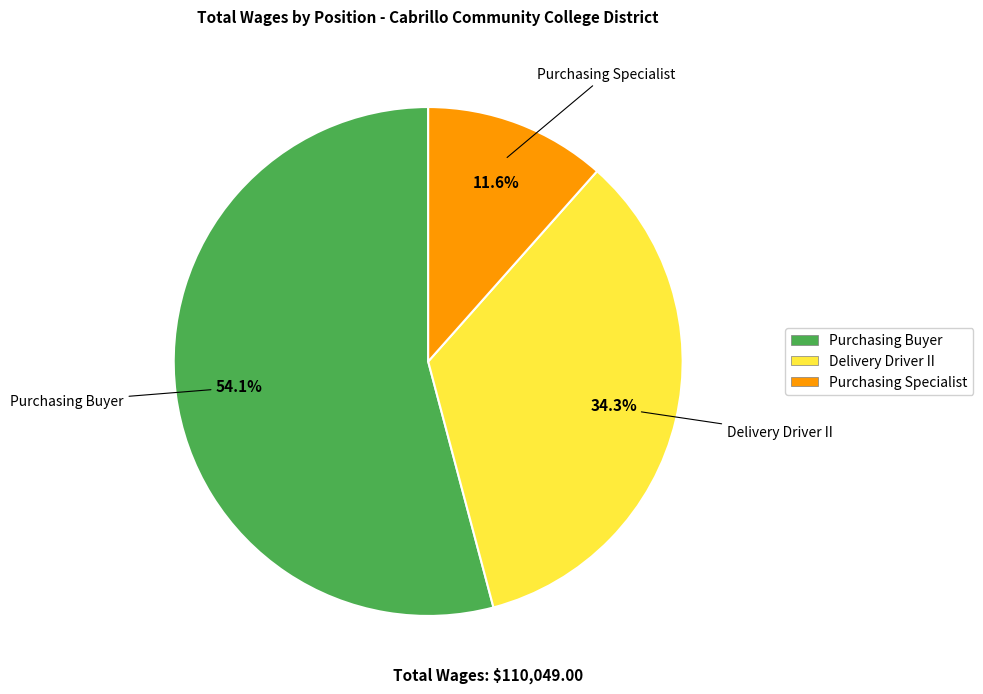

Rank the categories by value from lowest to highest.

Purchasing Specialist, Delivery Driver II, Purchasing Buyer